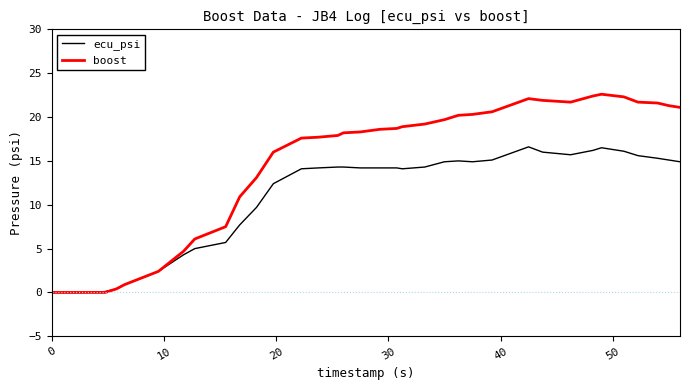

Rank the series by their average value, from lowest to highest.

ecu_psi, boost